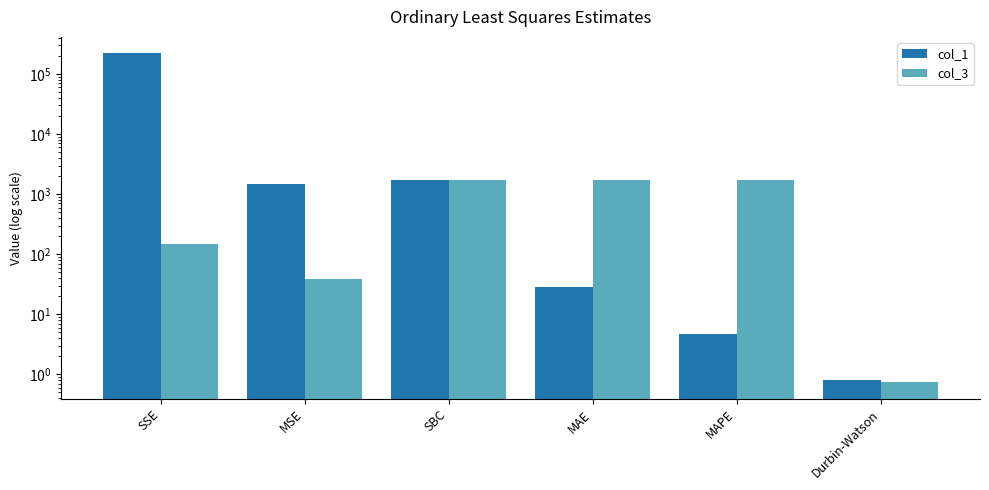

How many bars are there in total?

12